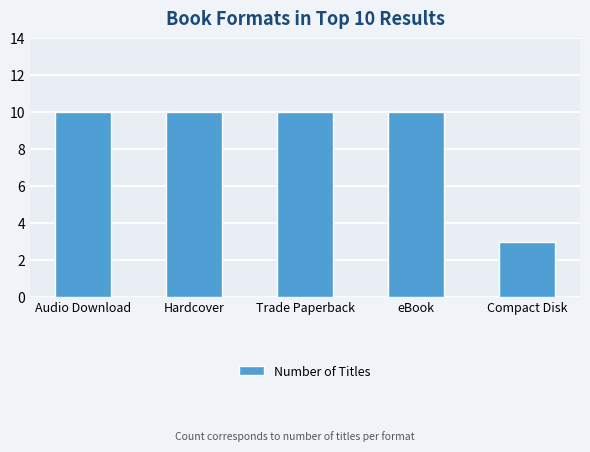

What is the minimum value shown in the chart?

3